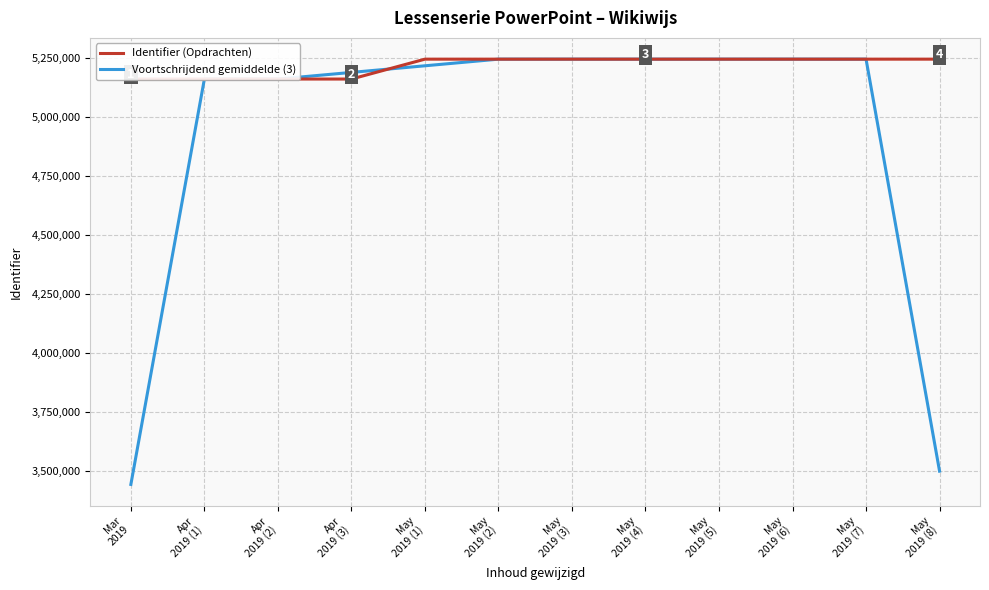

How many values in the Voortschrijdend gemiddelde (3) series exceed 5246181?

6